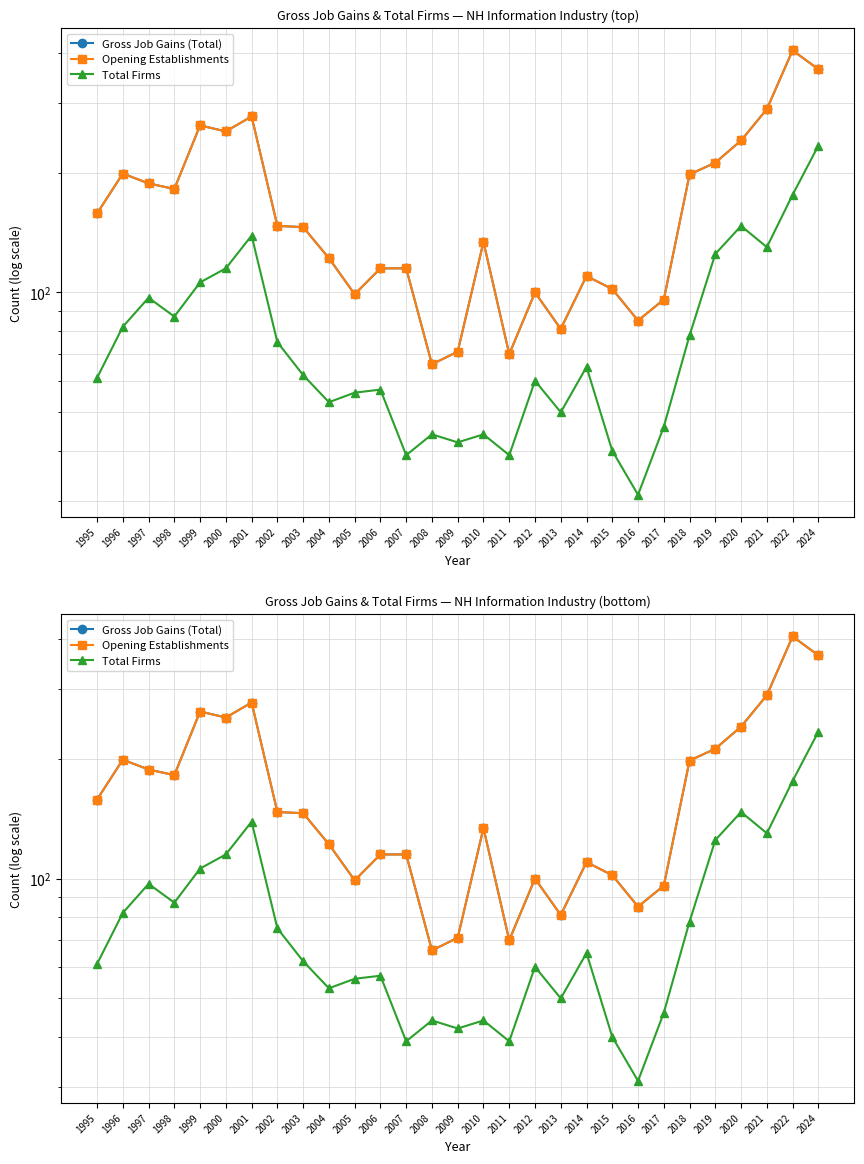

True or false: Opening Establishments has a value of 130 at 2001.

False